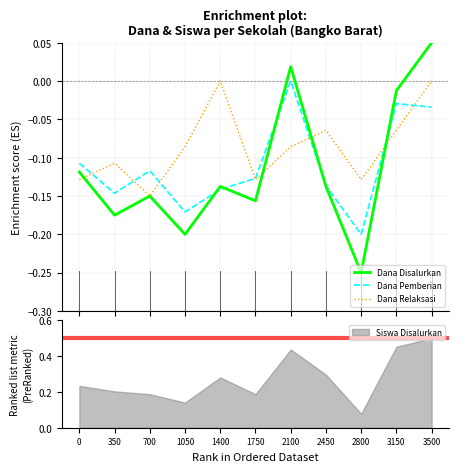

Which has a higher value, 350 or 3500?

3500